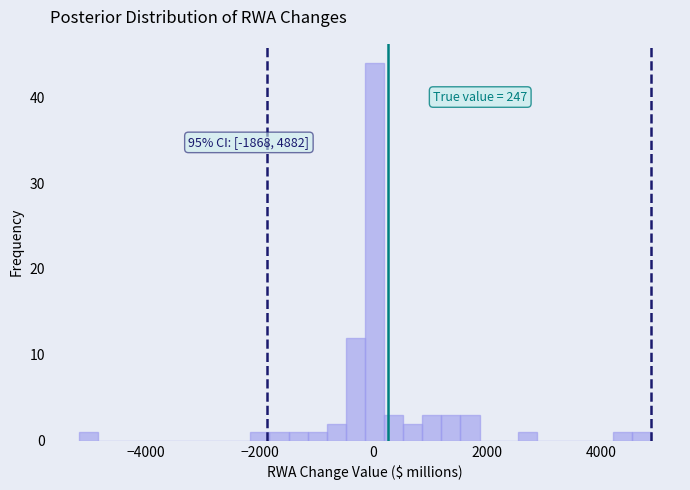

Read against the x-axis, roughly where is the centre of the tallest bar?

0